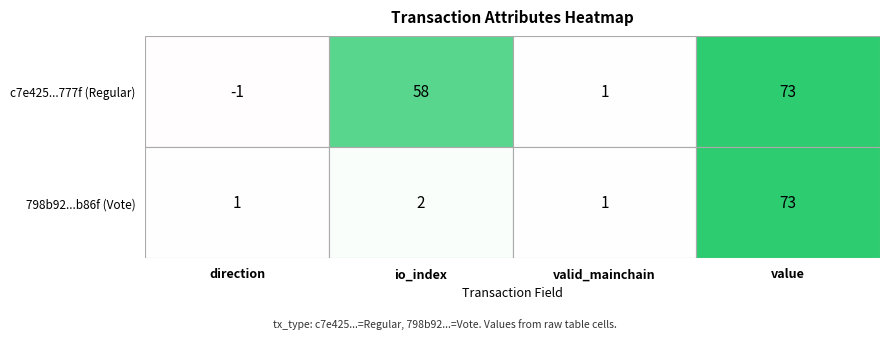

What is the minimum value shown in the chart?

-1